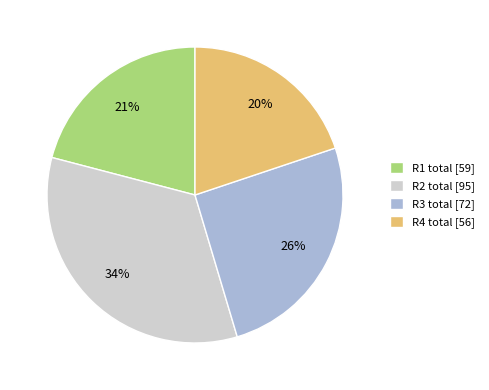

Rank the categories by value from lowest to highest.

R4 total [56], R1 total [59], R3 total [72], R2 total [95]